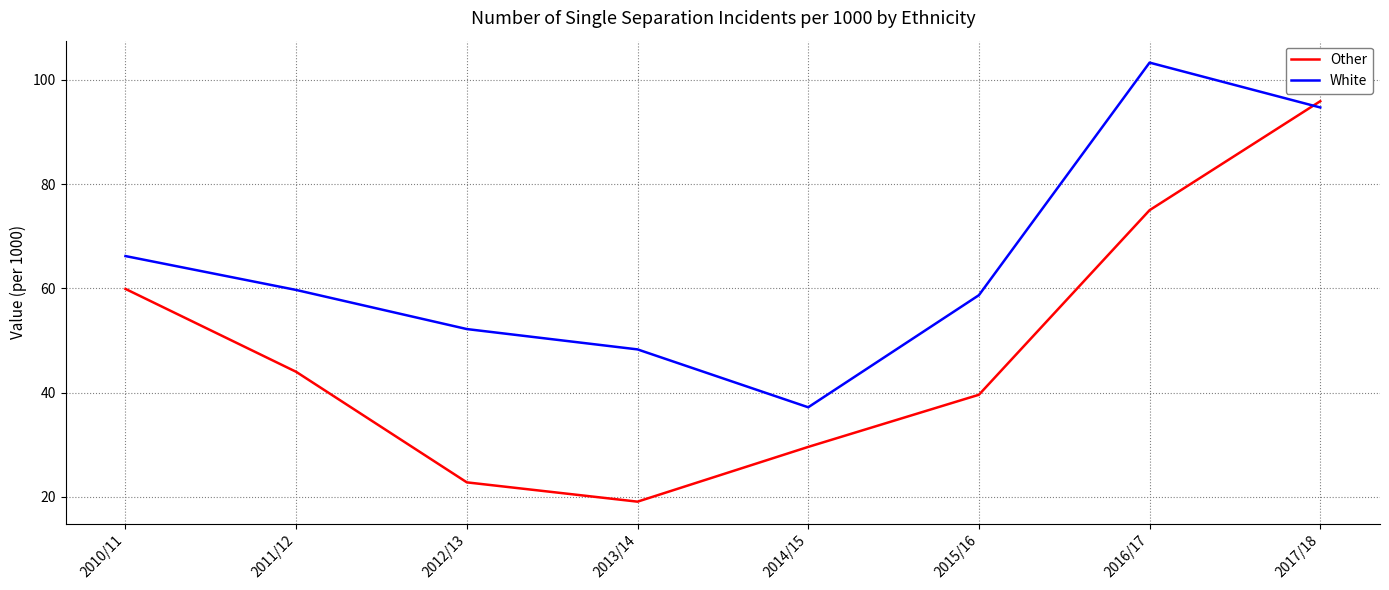

What is the sum of the Other values at 2013/14 and 2014/15?

48.7